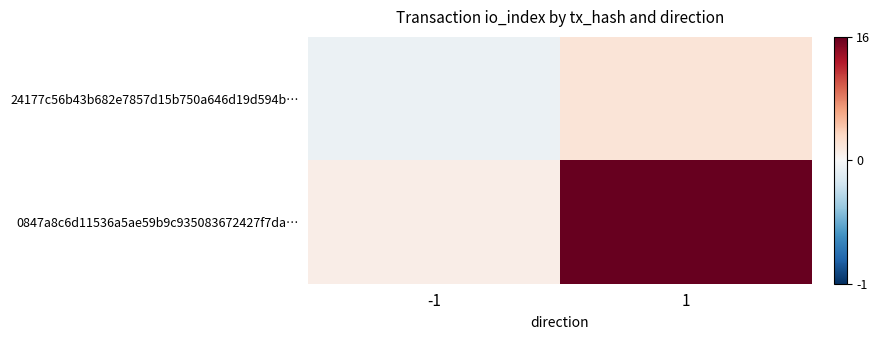

At how many categories does at least one series exceed 0?

2